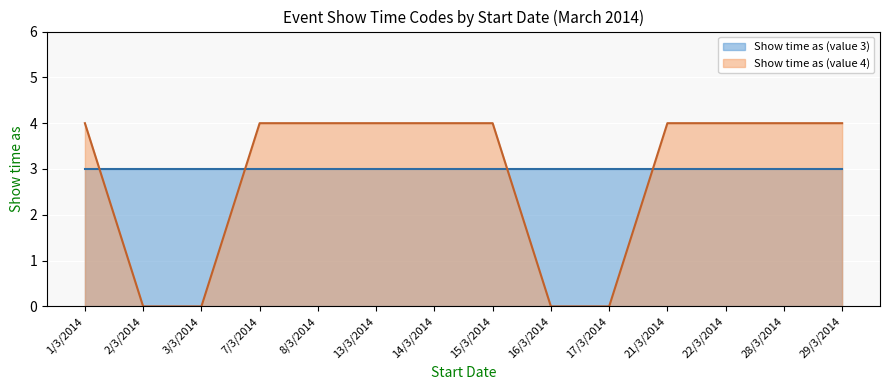

What is the average value?

3